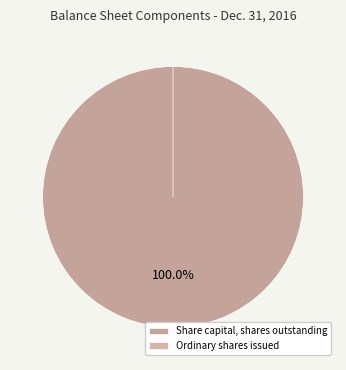

Which category has the smallest portion of the pie?

Ordinary shares issued